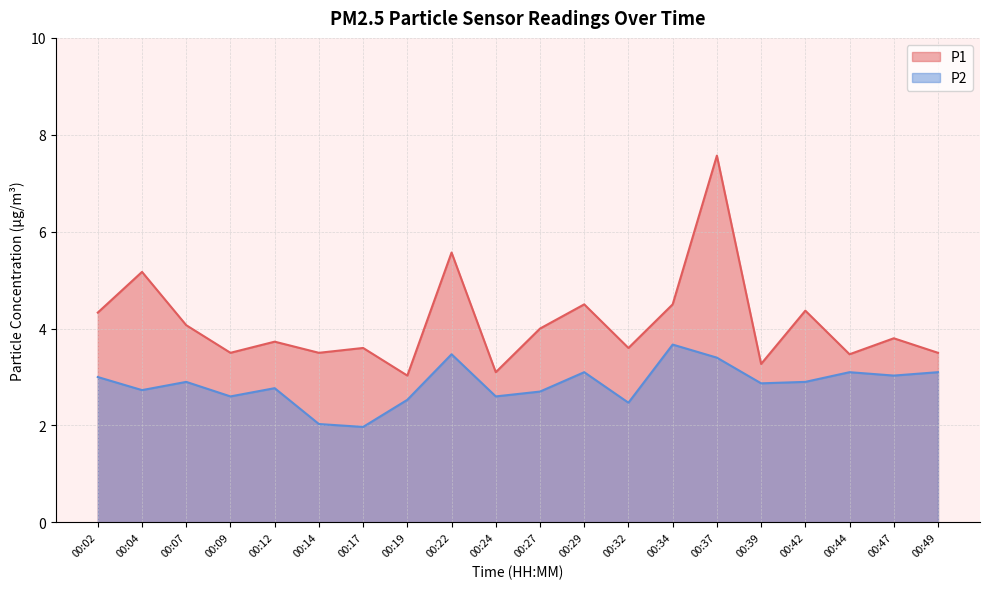

What are all the series names shown in the legend?

P1, P2